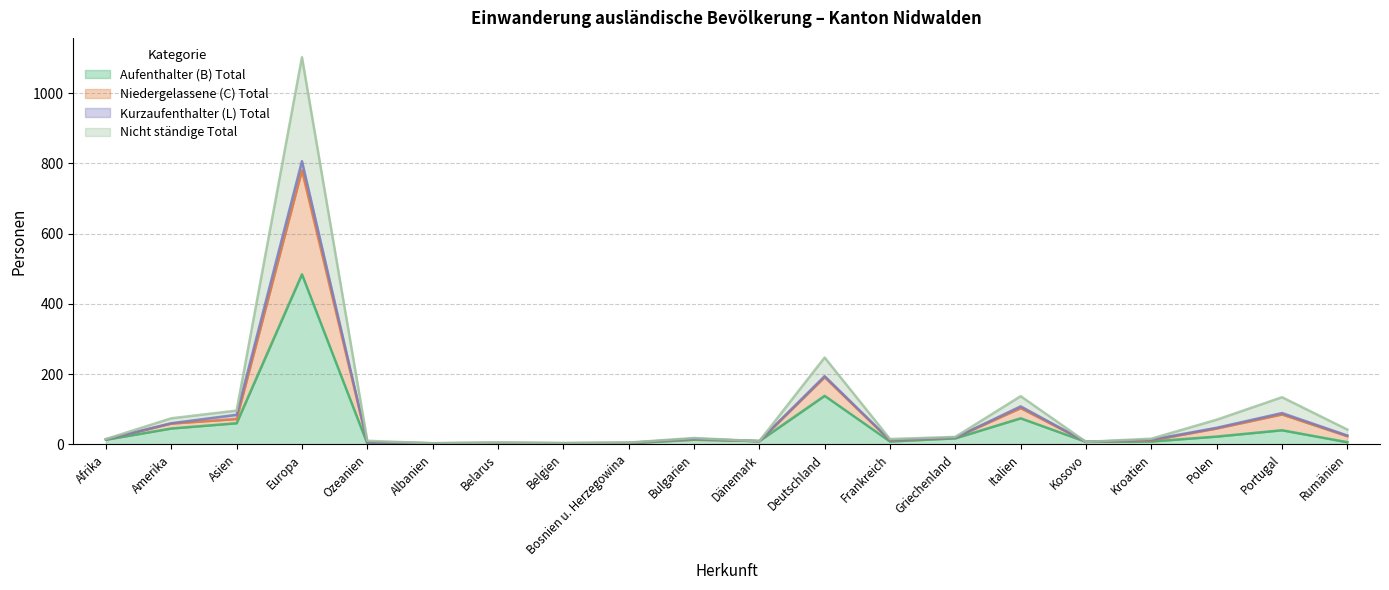

True or false: Nicht ständige Total and Aufenthalter (B) Total cross at least once.

False